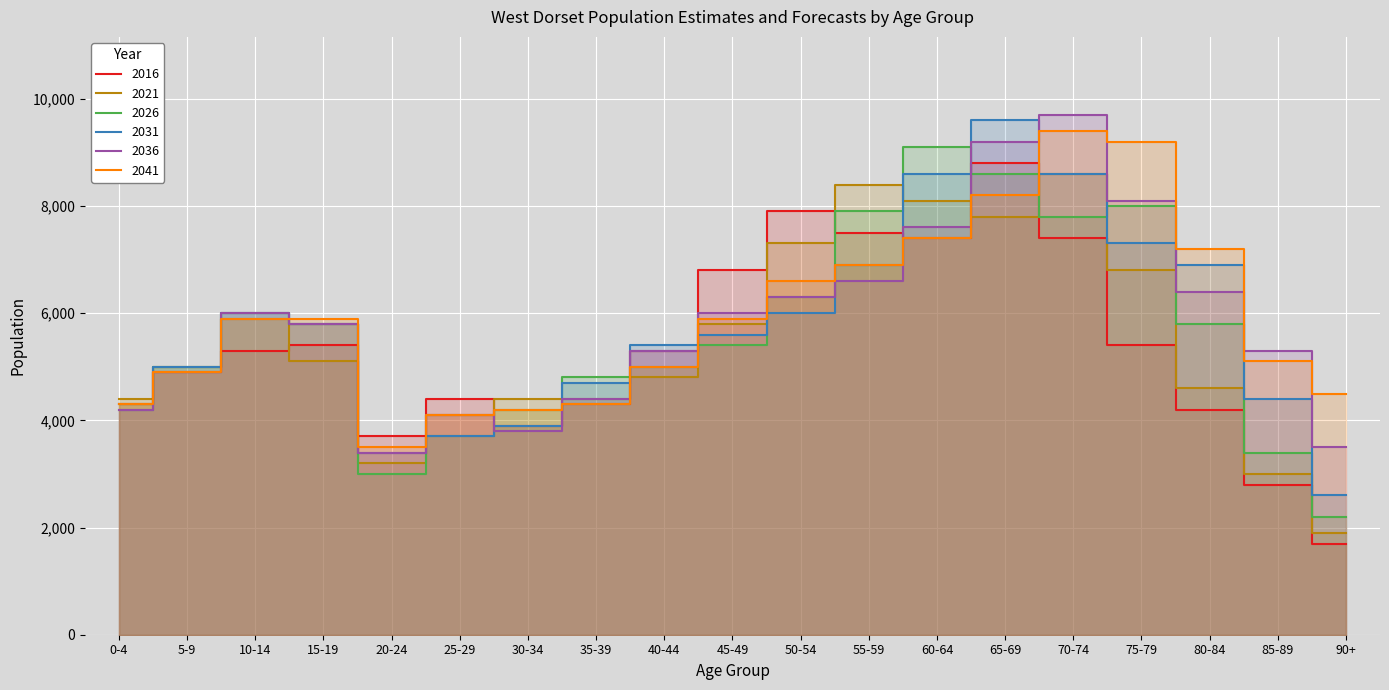

After their last crossing, which series has the higher values: 2021 or 2041?

2041